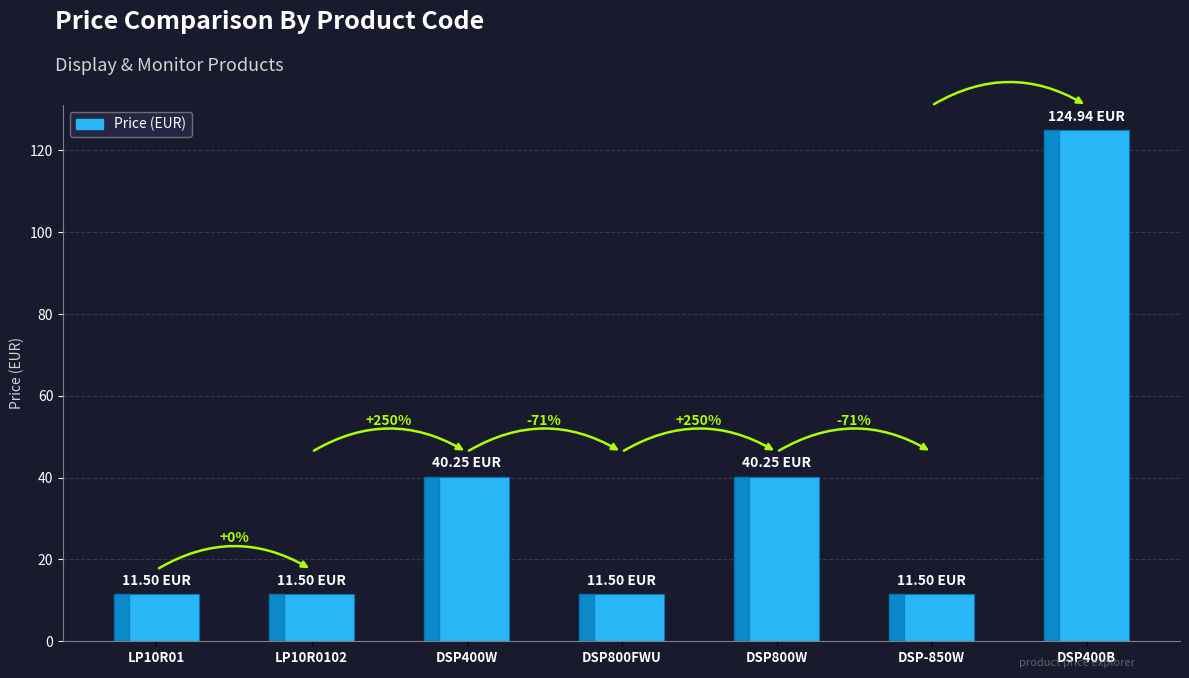

Reading left to right, list all the values displayed in this chart.

11.5	11.5	40.2	11.5	40.2	11.5	124.9